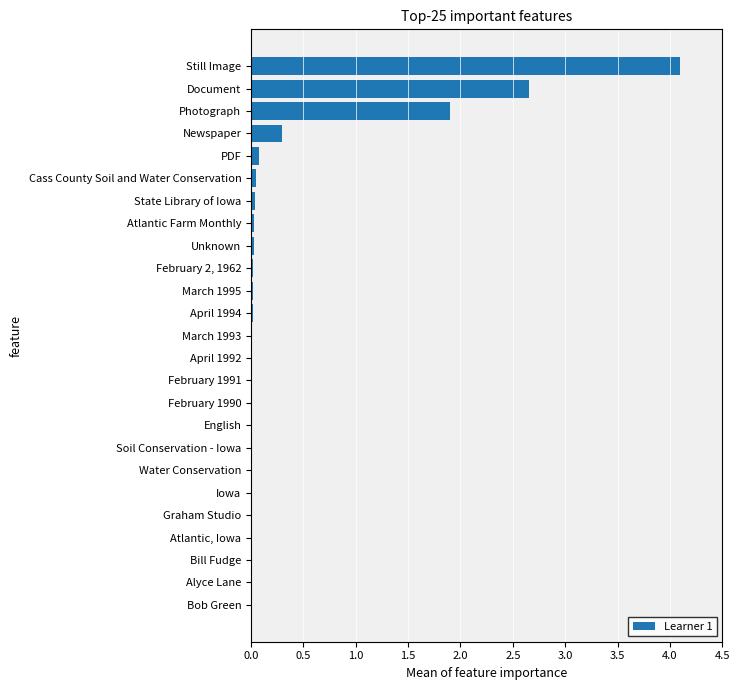

What is the sum of all values?

9.3